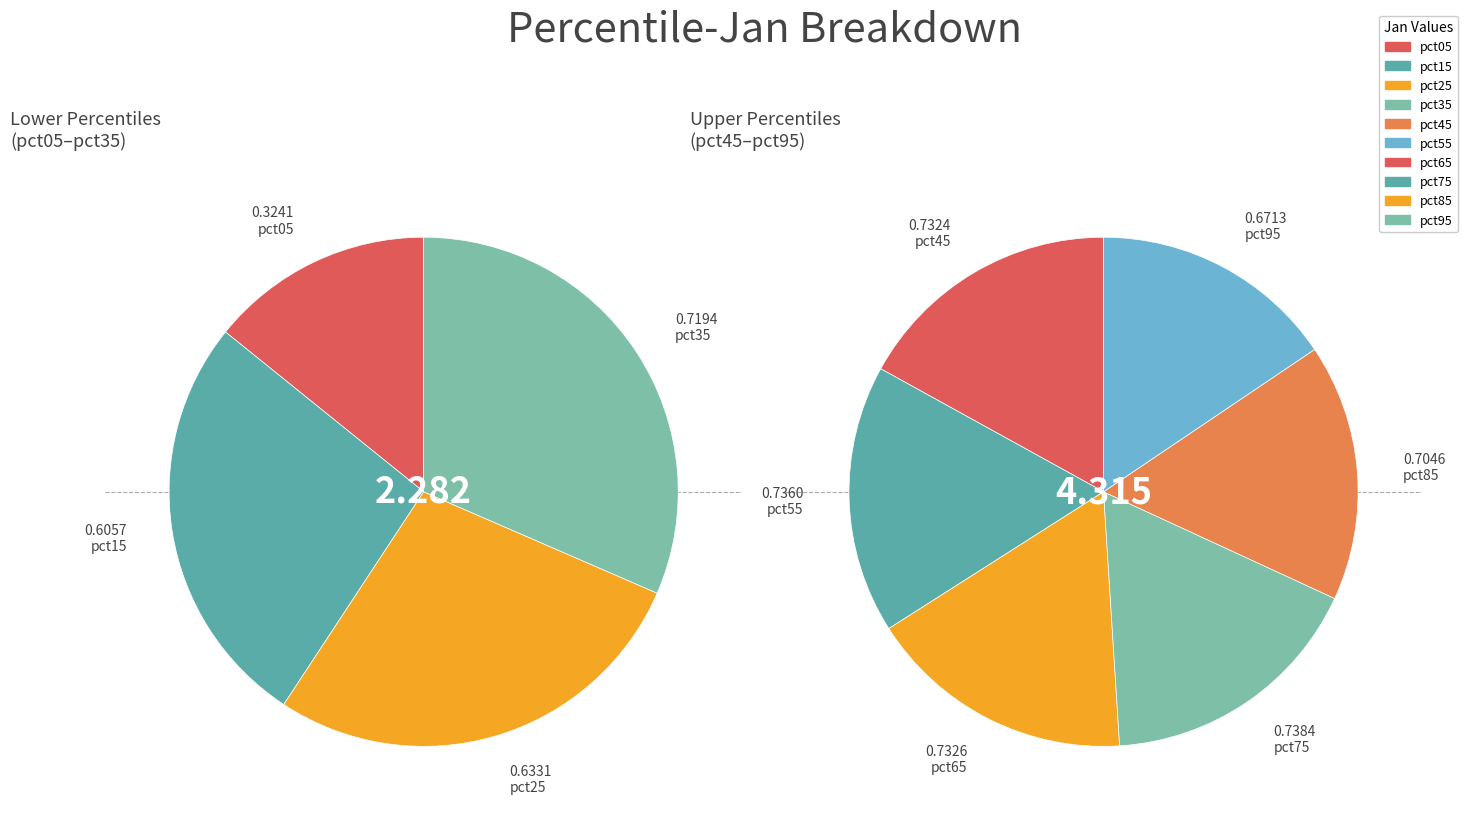

Is it true that pct75 is 11% of the pie?

True